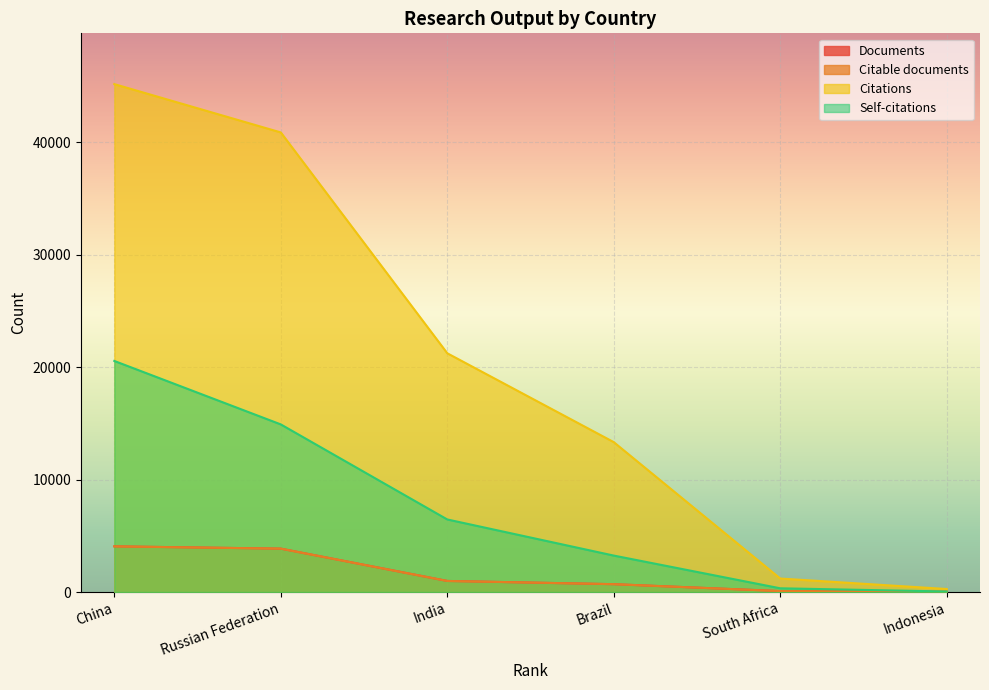

Is the value of Documents at China greater than the value of Citations at China?

No